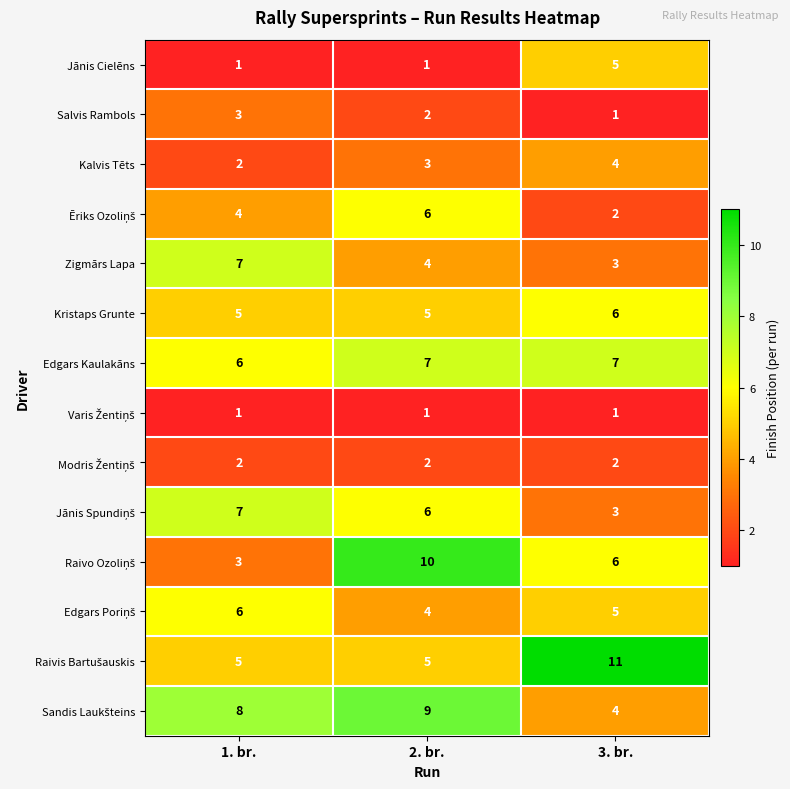

What is the difference between the highest and lowest values at 2. br.?

9